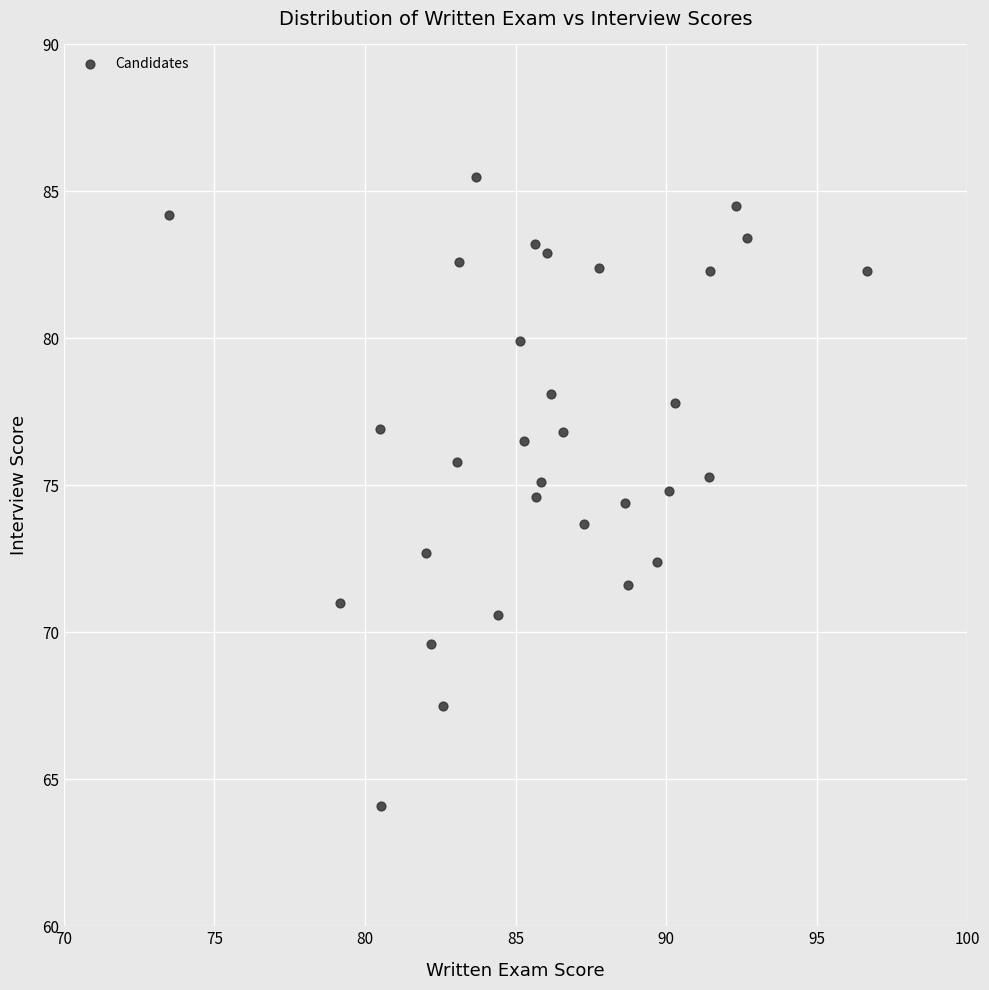

What is the range of Y values (max minus min)?

21.4